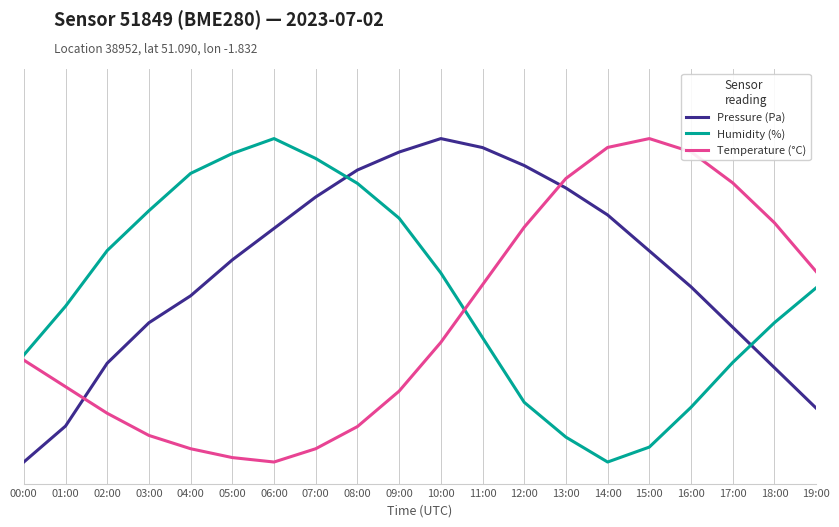

Count the number of data series in this chart.

3